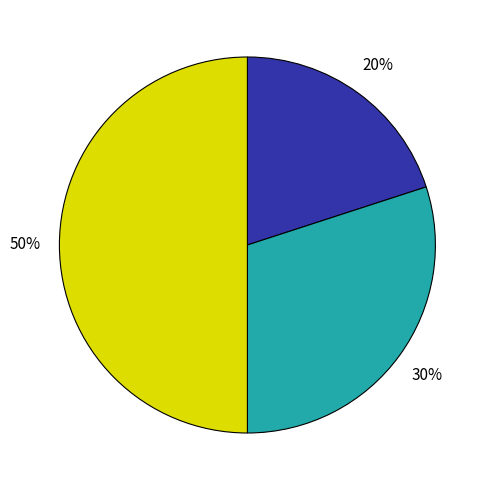

To the nearest percent, what is the difference between the largest and smallest slice percentages?

30%